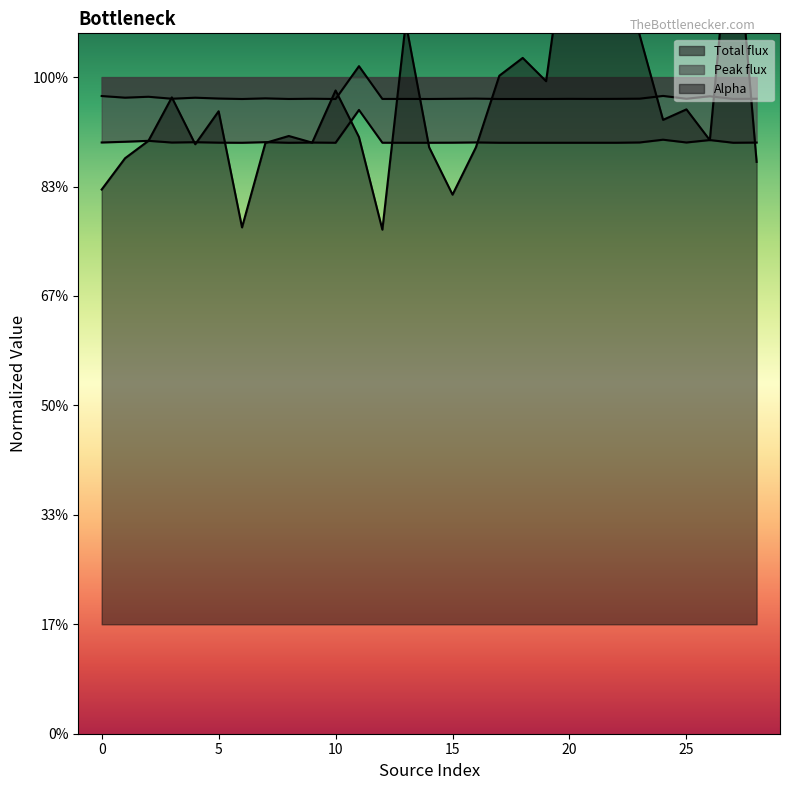

Reading left to right, what are all the values shown in this chart?

Total_flux: 0=-0.1	1=-0.1	2=-0.1	3=-0.1	4=-0.1	5=-0.1	6=-0.1	7=-0.1	8=-0.1	9=-0.1	10=-0.1	11=0.0	12=-0.1	13=-0.1	14=-0.1	15=-0.1	16=-0.1	17=-0.1	18=-0.1	19=-0.1	20=-0.1	21=-0.1	22=-0.1	23=-0.1	24=-0.1	25=-0.1	26=-0.1	27=-0.1	28=-0.1
Peak_flux: 0=-0.3	1=-0.3	2=-0.3	3=-0.3	4=-0.3	5=-0.3	6=-0.3	7=-0.3	8=-0.3	9=-0.3	10=-0.3	11=-0.1	12=-0.3	13=-0.3	14=-0.3	15=-0.3	16=-0.3	17=-0.3	18=-0.3	19=-0.3	20=-0.3	21=-0.3	22=-0.3	23=-0.3	24=-0.3	25=-0.3	26=-0.3	27=-0.3	28=-0.3
Alpha: 0=-0.5	1=-0.4	2=-0.3	3=-0.1	4=-0.3	5=-0.2	6=-0.7	7=-0.3	8=-0.3	9=-0.3	10=-0.1	11=-0.3	12=-0.7	13=0.2	14=-0.3	15=-0.5	16=-0.3	17=0.0	18=0.1	19=-0.0	20=0.7	21=0.9	22=0.6	23=0.2	24=-0.2	25=-0.1	26=-0.3	27=0.9	28=-0.4